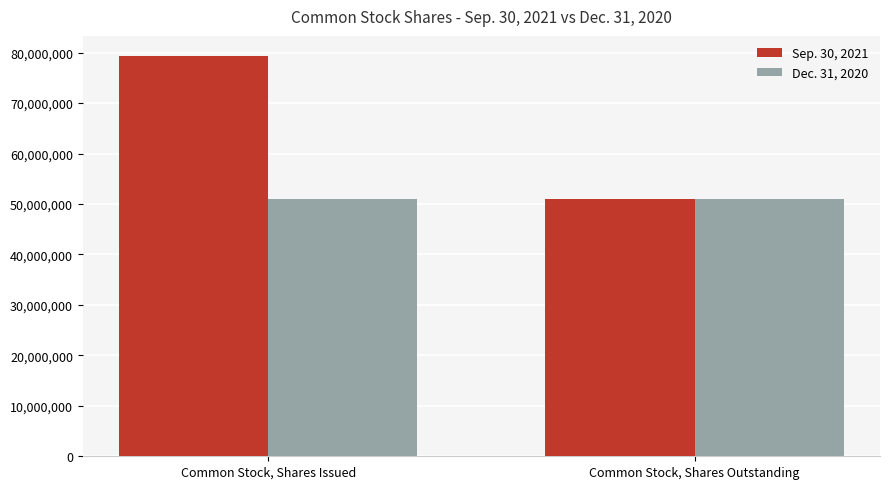

How many groups of bars are there?

2